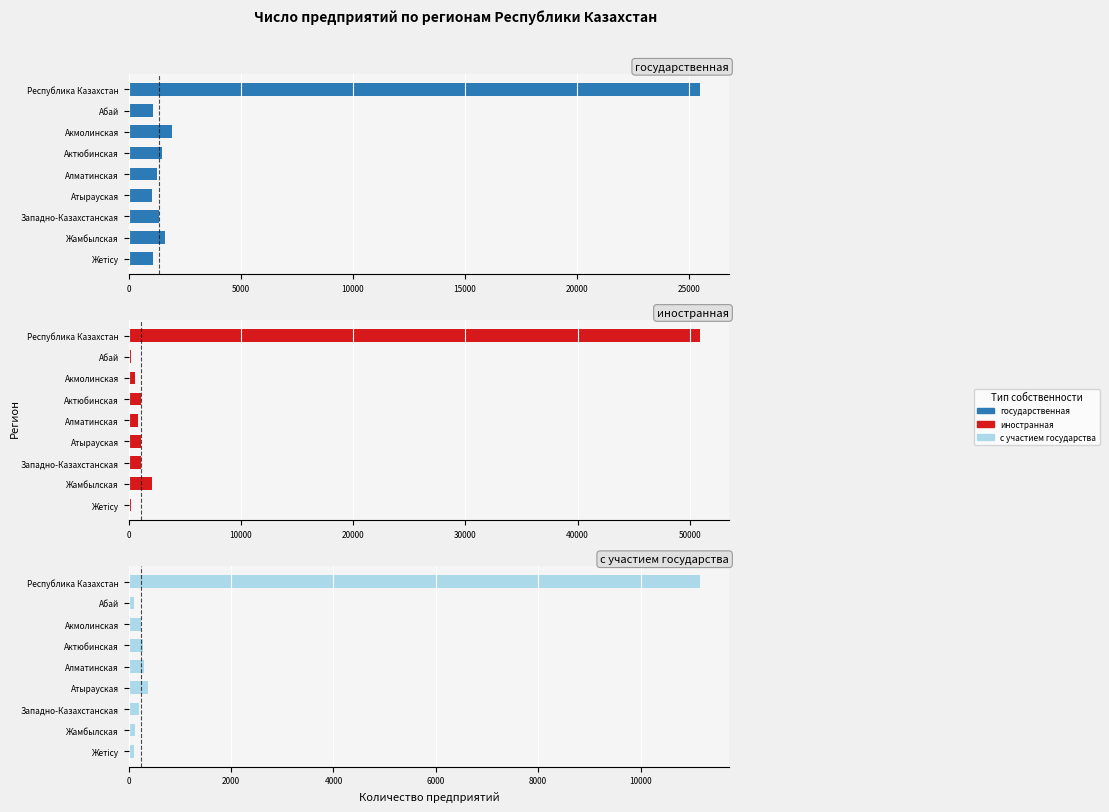

Is the value of иностранная at Актюбинская greater than the value of государственная at Жамбылская?

No